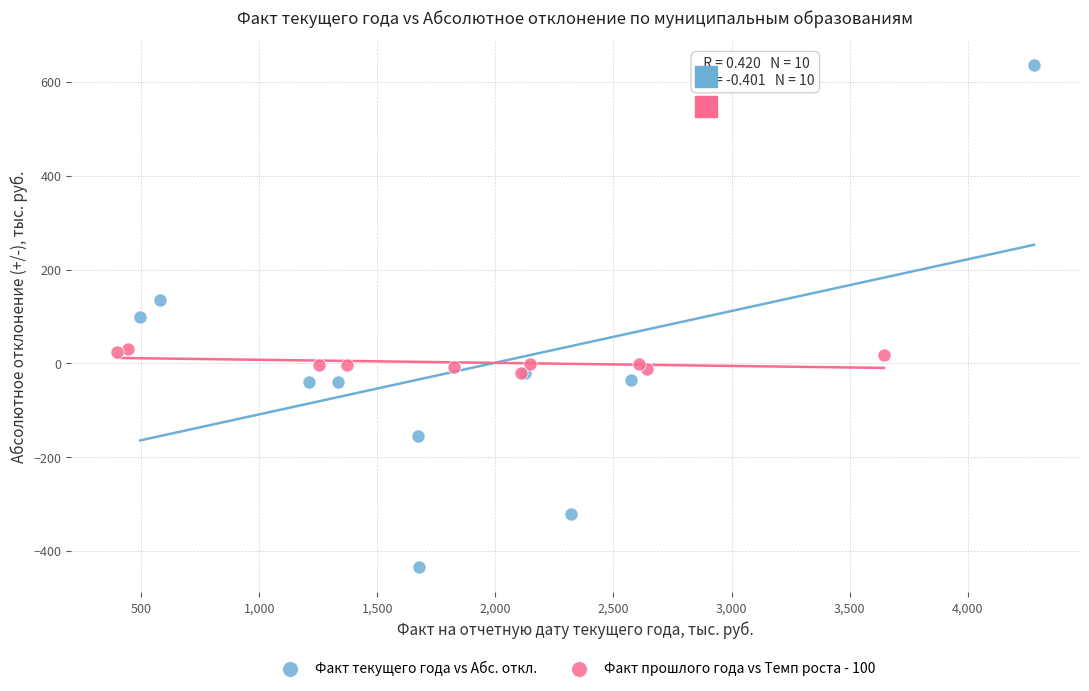

Which series reaches the maximum Y coordinate?

Факт текущего года vs Абс. откл.